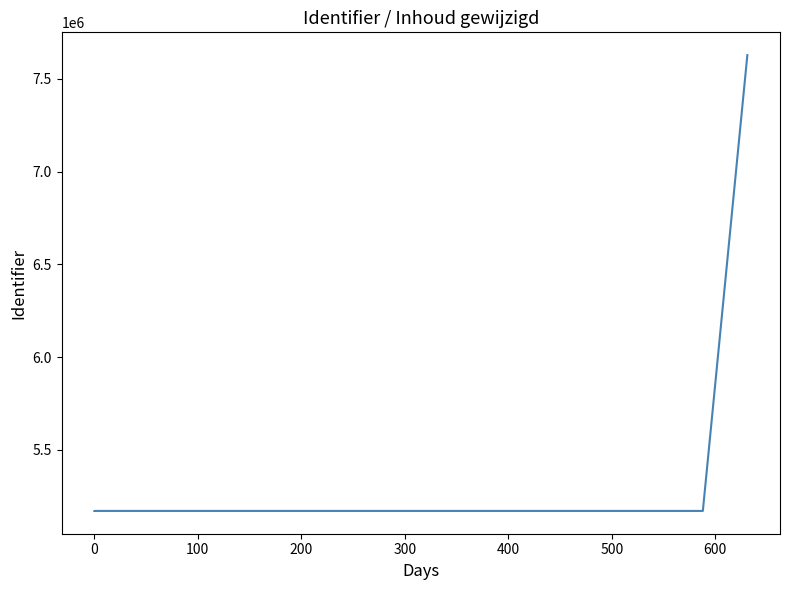

True or false: the data shows 8858516 at 300.

False